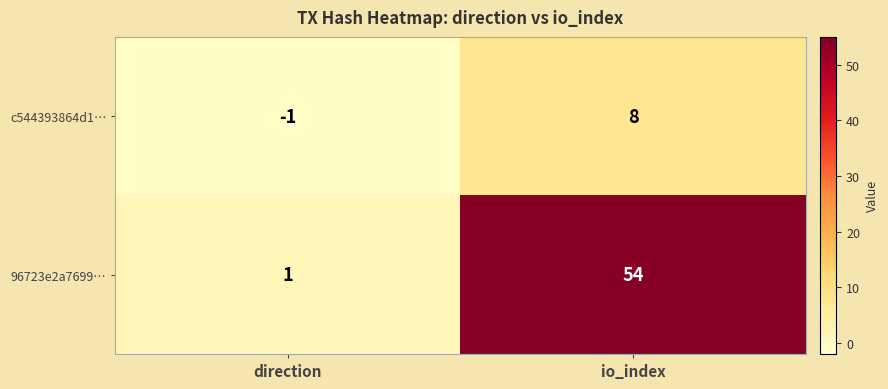

List the series in order of their peak value, lowest first.

c544393864d1…, 96723e2a7699…